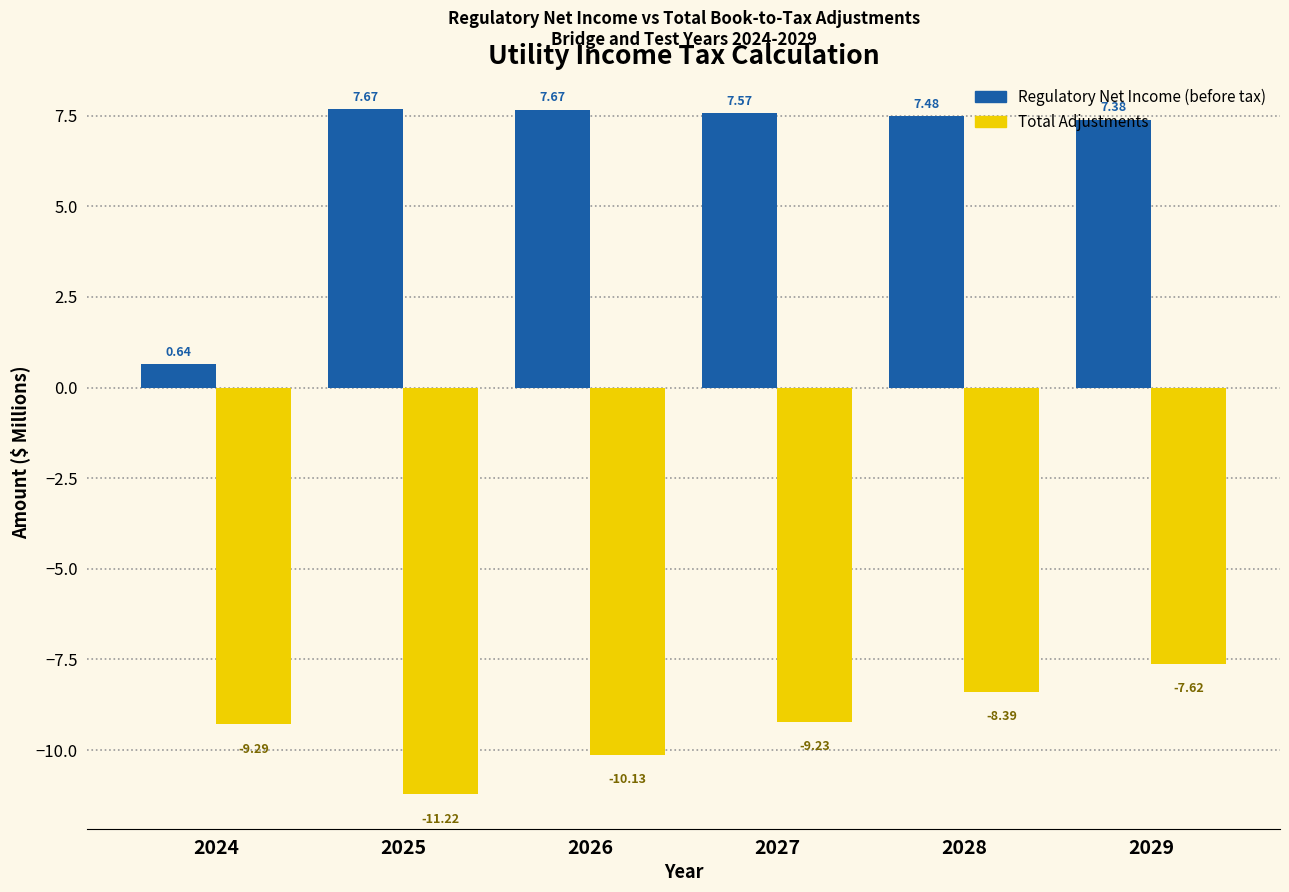

What is the total value across all series at 2028?

-0.9